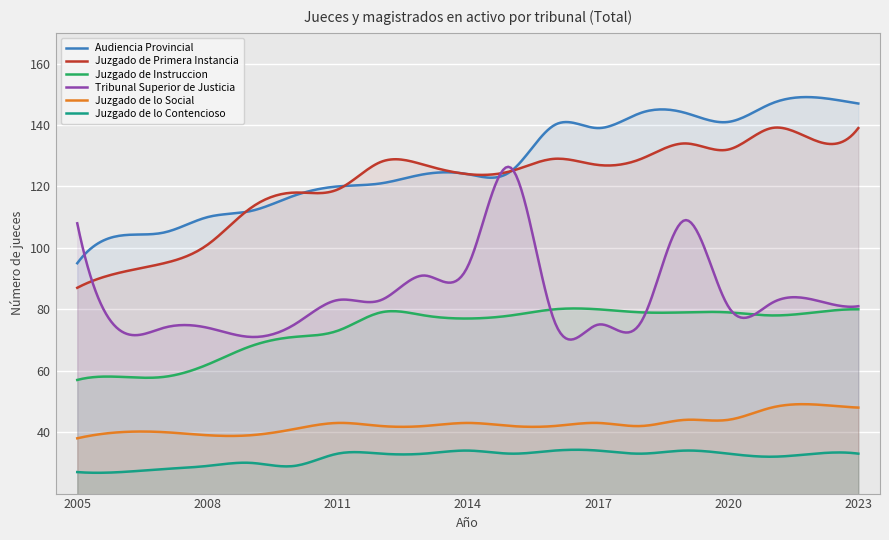

What is the difference between the maximum and minimum values in the Juzgado de lo Social series?

11.1